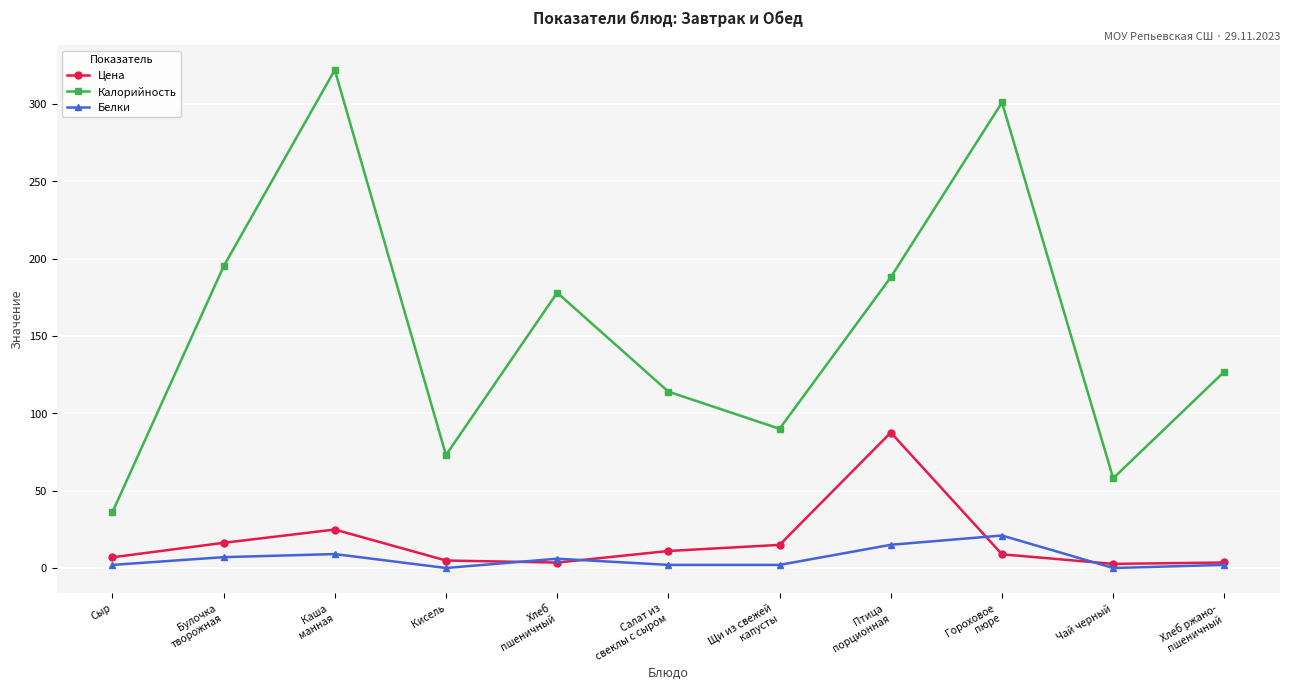

At which label is Калорийность closest to 179?

Хлеб
пшеничный